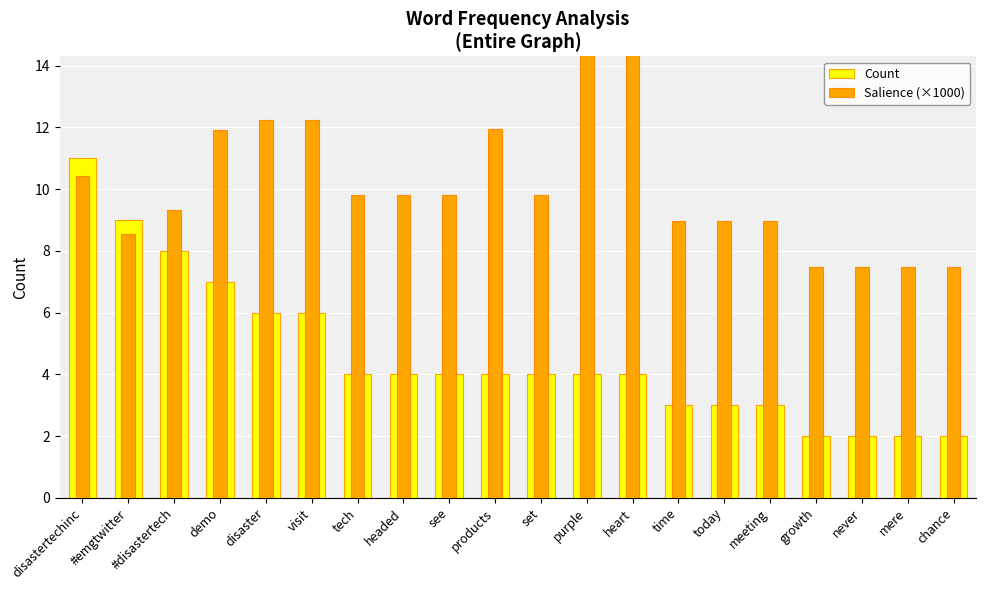

What is the spread (max minus min) of values at growth?

5.5